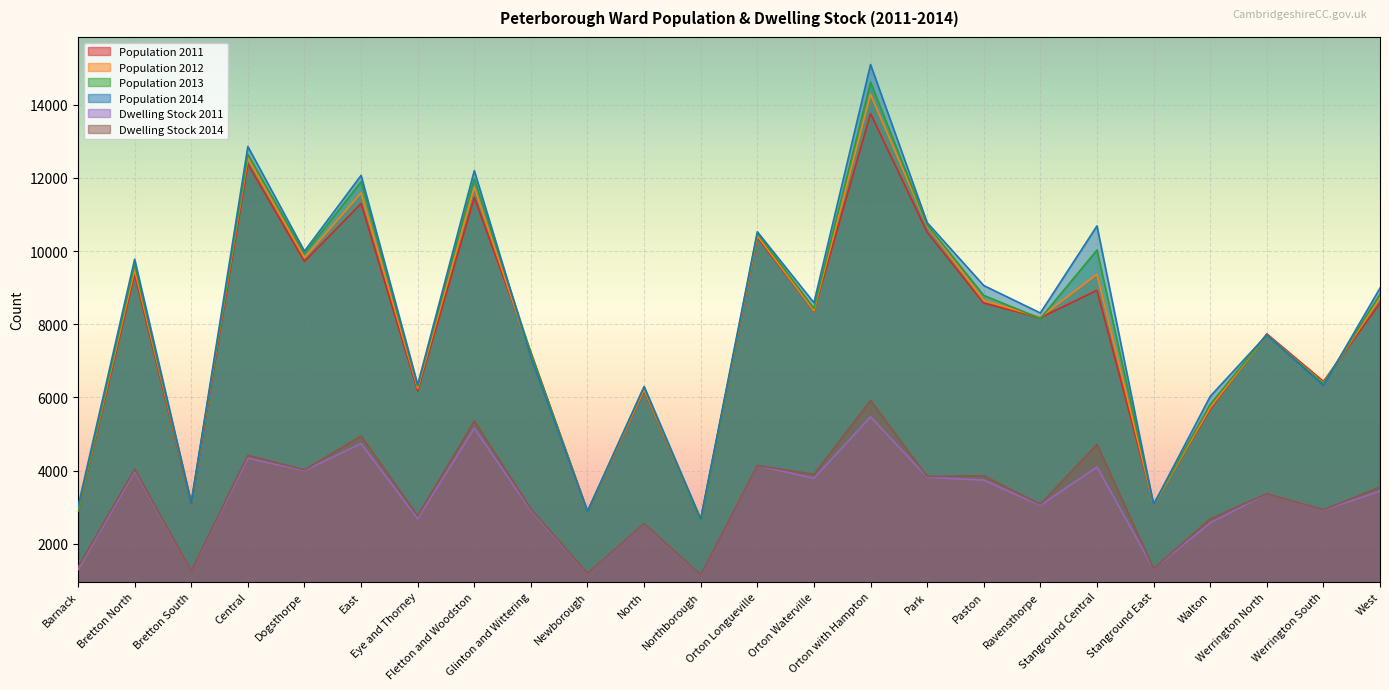

What is the difference between the maximum and minimum values in the Dwelling Stock 2011 series?

4330